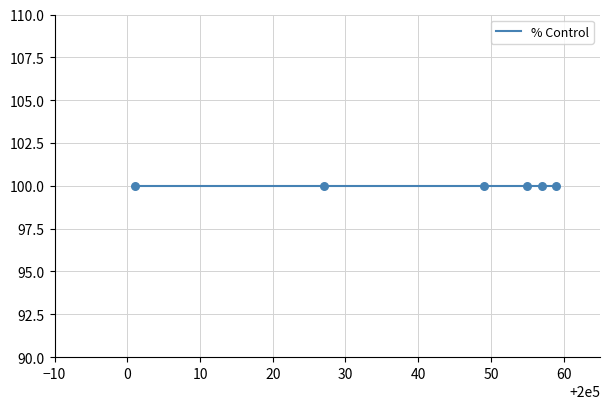

Which series has the largest total across all categories?

% Control